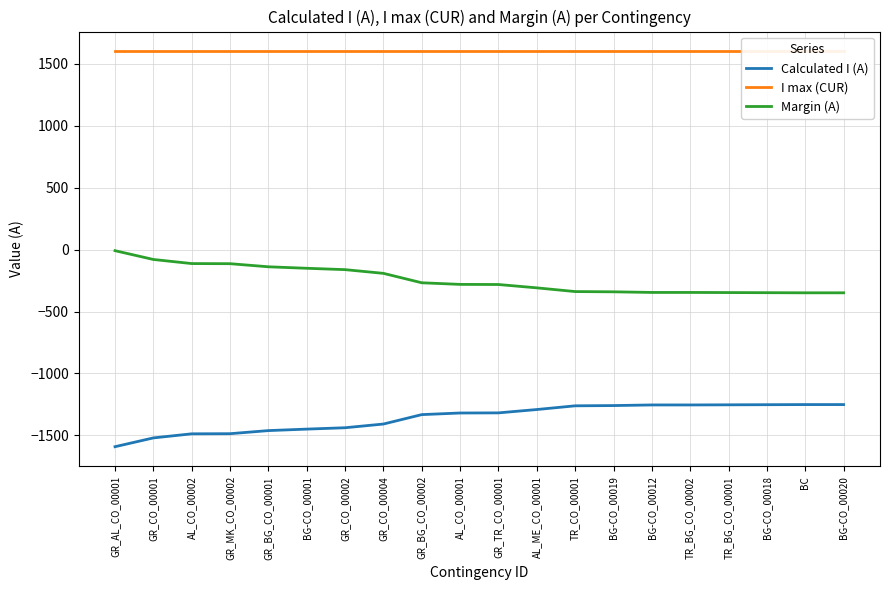

Where does the Margin (A) series first go above -281?

GR_AL_CO_00001